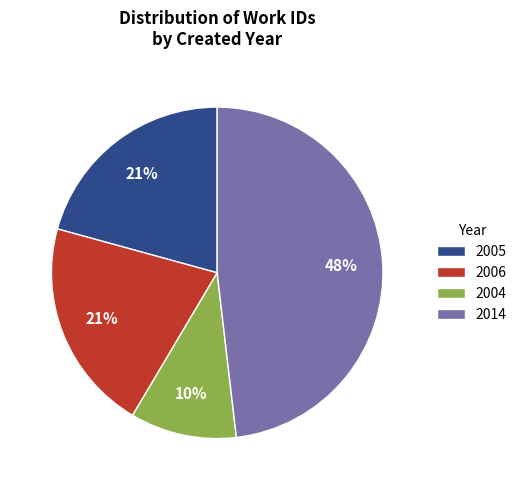

The 2006 slice represents 21% of the pie. True or false?

True